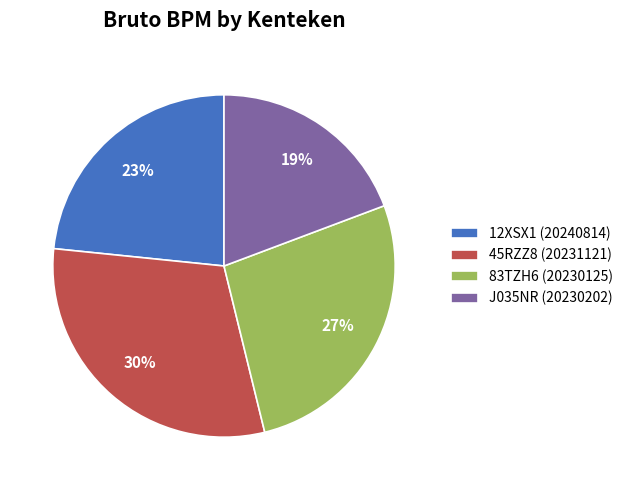

How many slices are in this pie chart?

4